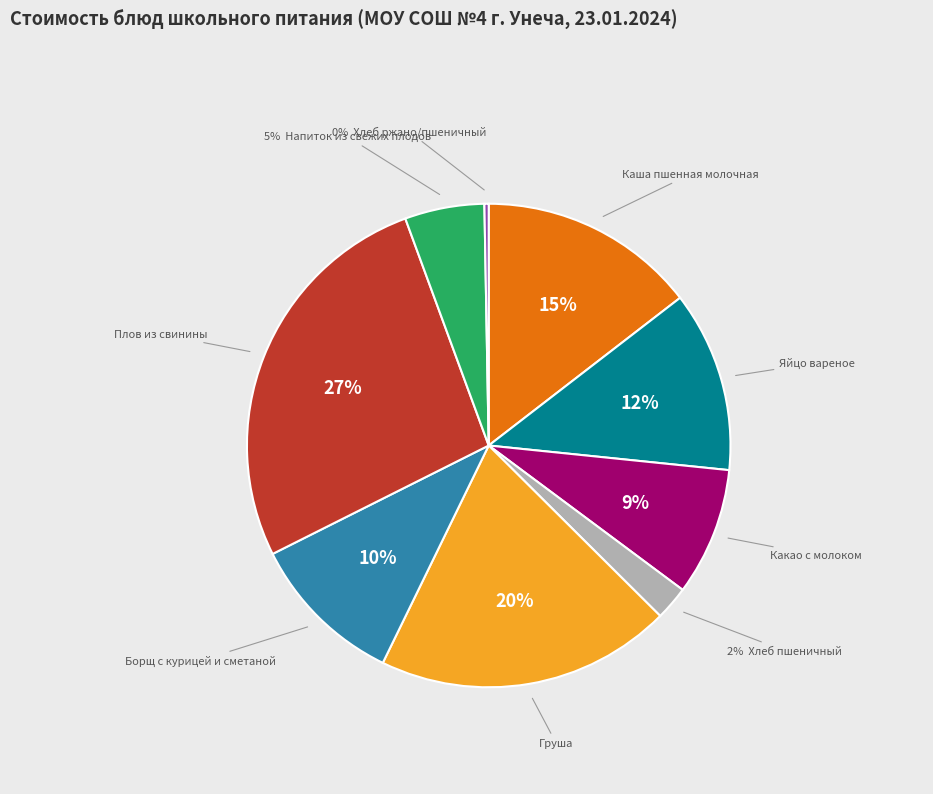

To the nearest percent, what is the difference between the largest and smallest slice percentages?

27%